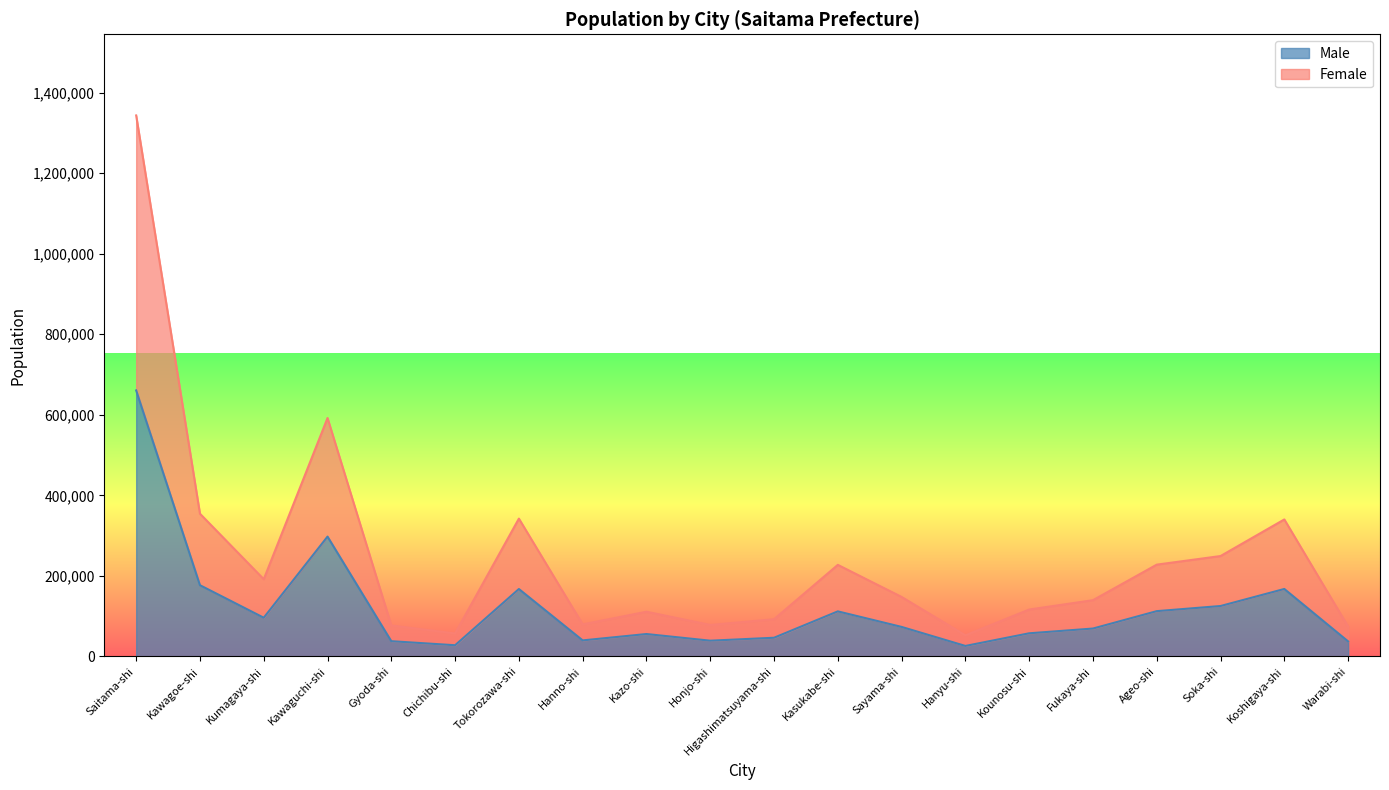

What is the label of the 16th point from the left?

Fukaya-shi